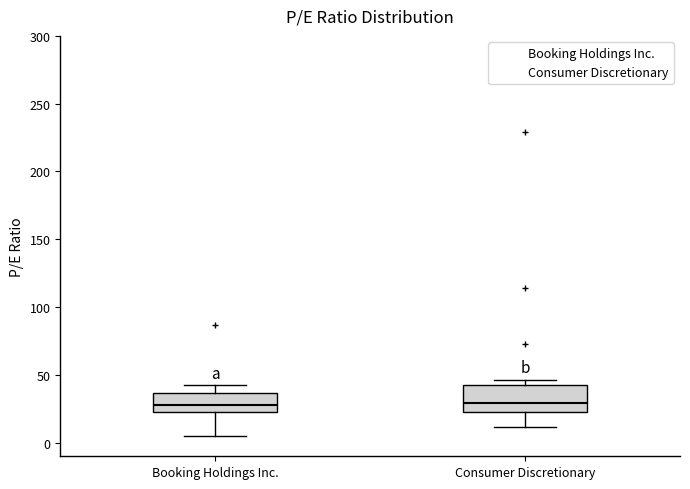

Reading left to right, transcribe this box plot: for each box, give where its median line is, the range the box spans, and where its two whiskers end, as read against the y-axis. The values are not printed on the chart, so give them approximately, as read against the axis.

Booking Holdings Inc.: median 30, box 25 to 35, whiskers 5 to 45
Consumer Discretionary: median 30, box 25 to 45, whiskers 10 to 45 (just above the box's upper edge)